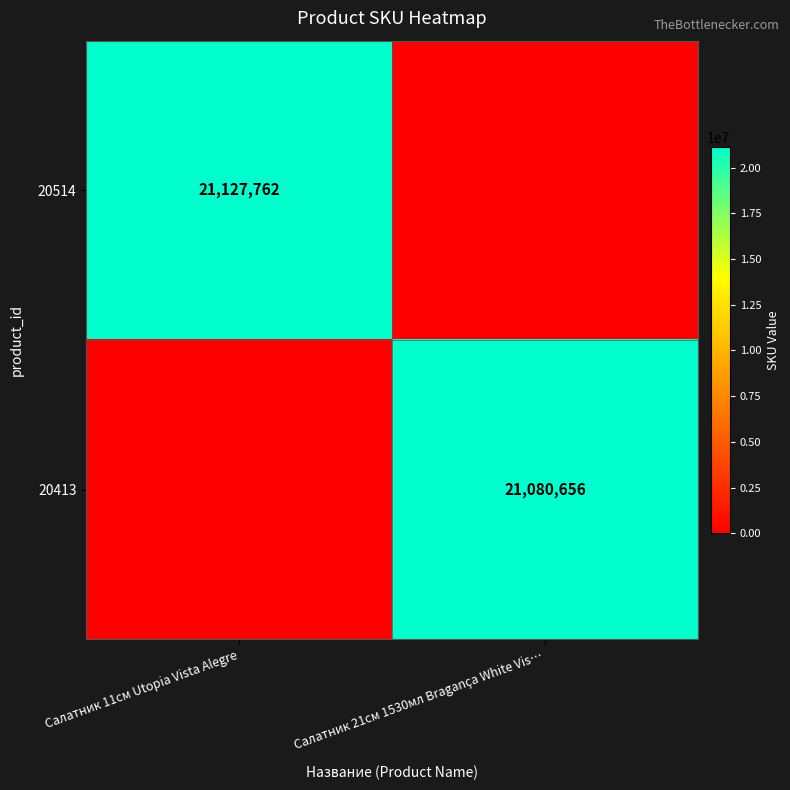

Is it true that 20413 equals 21080656 at Салатник 21см 1530мл Bragança White Vis…?

True